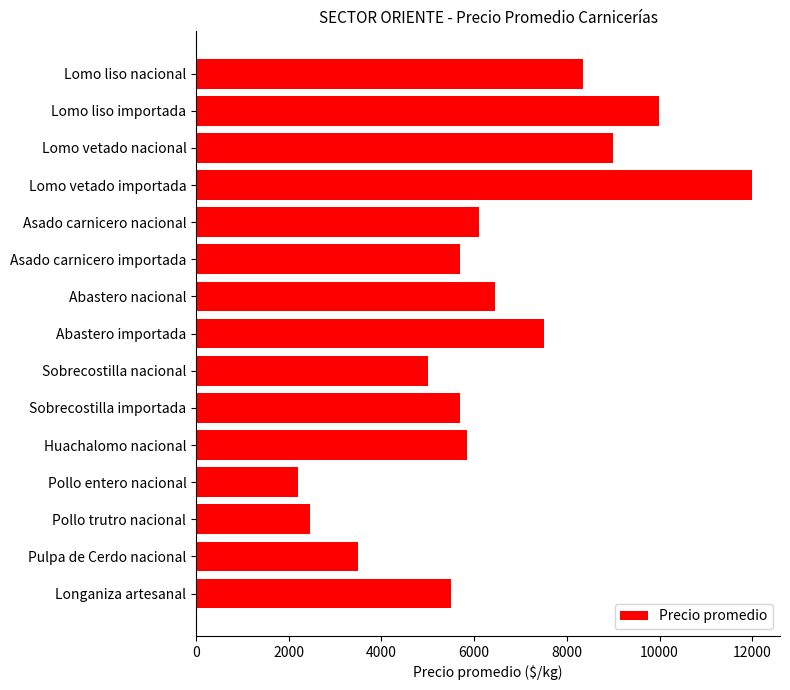

What is the label of the 13th bar from the bottom?

Lomo vetado nacional